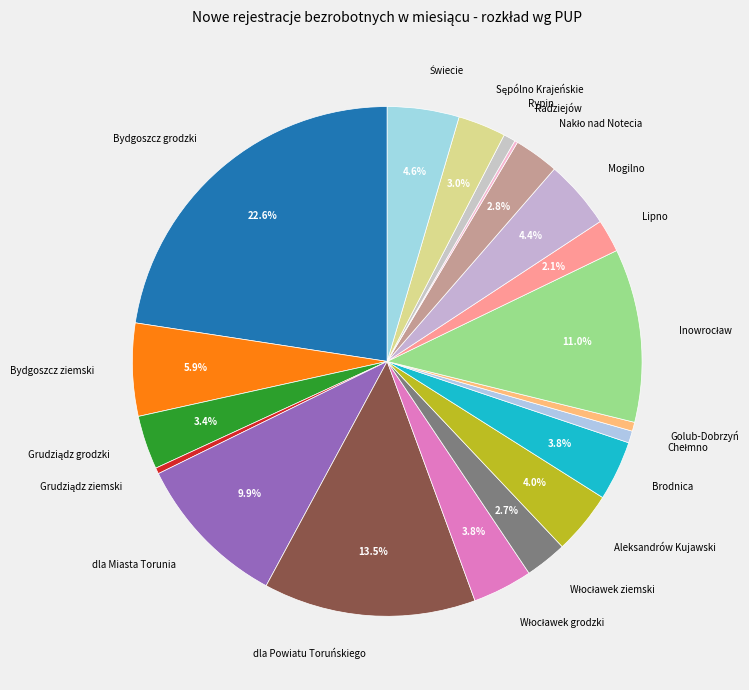

What percentage is NOT represented by Lipno?

97.9%